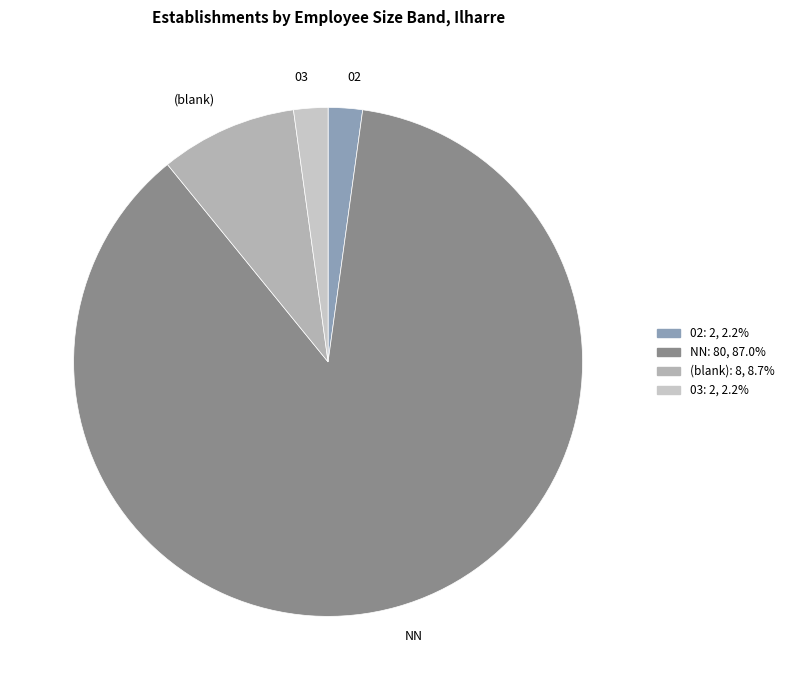

What is the largest slice in the pie chart?

NN